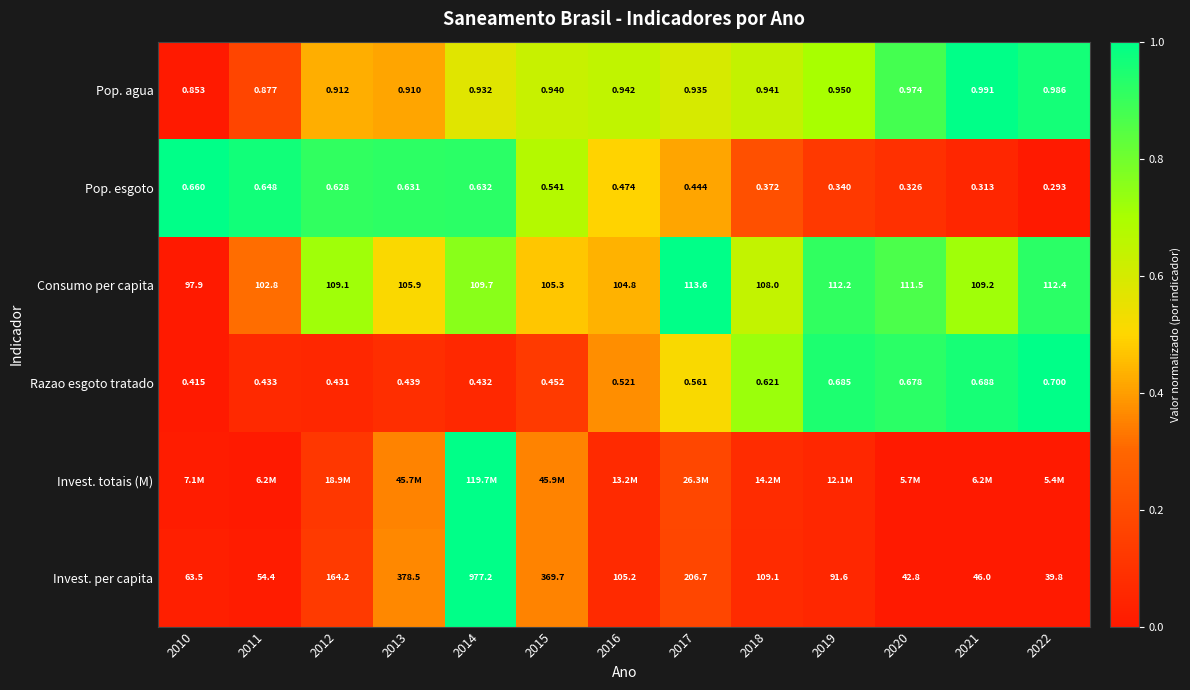

Is the value of Invest. per capita at 2018 greater than the value of Consumo per capita at 2022?

No